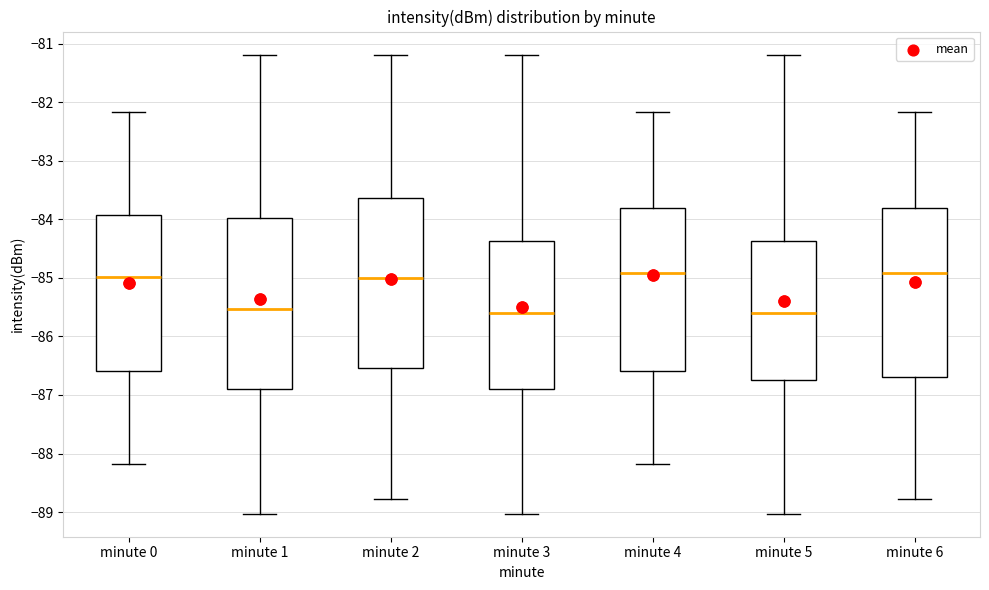

Reading left to right, transcribe this box plot: for each box, give where its median line is, the range the box spans, and where its two whiskers end, as read against the y-axis. The values are not printed on the chart, so give them approximately, as read against the axis.

minute 0: median -85.0, box -86.6 to -83.9, whiskers -88.2 to -82.2
minute 1: median -85.5, box -86.9 to -84.0, whiskers -89.0 to -81.2
minute 2: median -85.0, box -86.5 to -83.6, whiskers -88.8 to -81.2
minute 3: median -85.6, box -86.9 to -84.4, whiskers -89.0 to -81.2
minute 4: median -84.9, box -86.6 to -83.8, whiskers -88.2 to -82.2
minute 5: median -85.6, box -86.7 to -84.4, whiskers -89.0 to -81.2
minute 6: median -84.9, box -86.7 to -83.8, whiskers -88.8 to -82.2